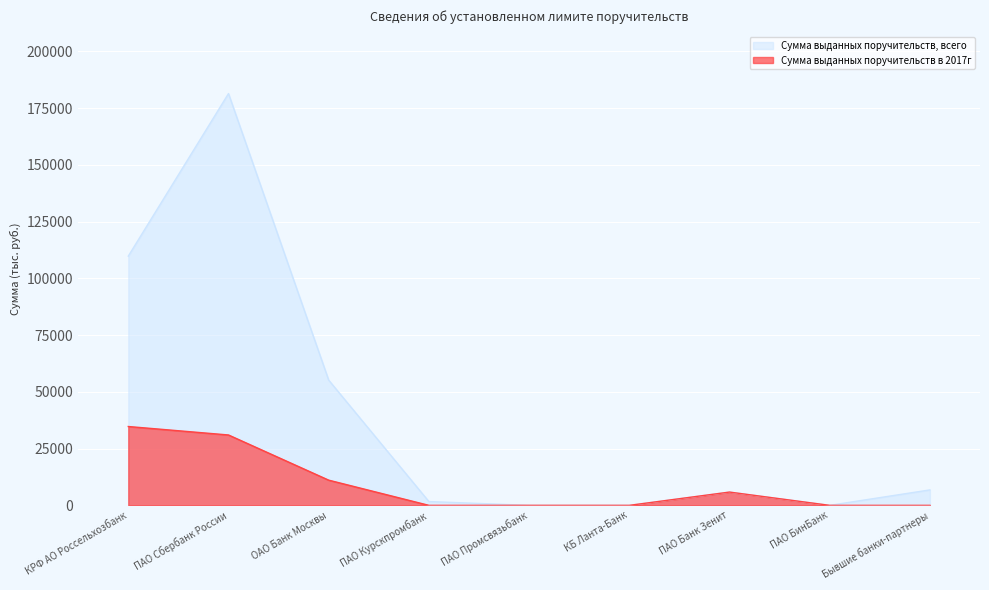

At which label does Сумма выданных поручительств в 2017г reach its minimum?

ПАО Курскпромбанк